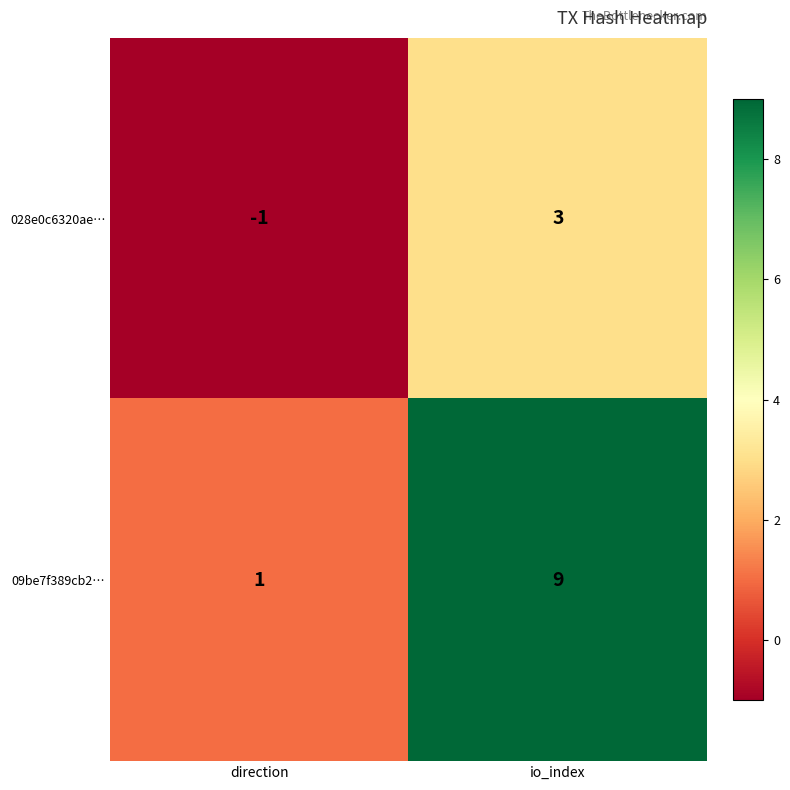

At how many categories does at least one series exceed 2?

1